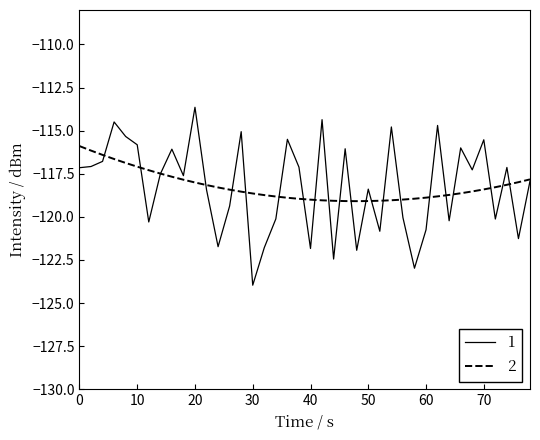

What is the minimum value for 1?

-124.0